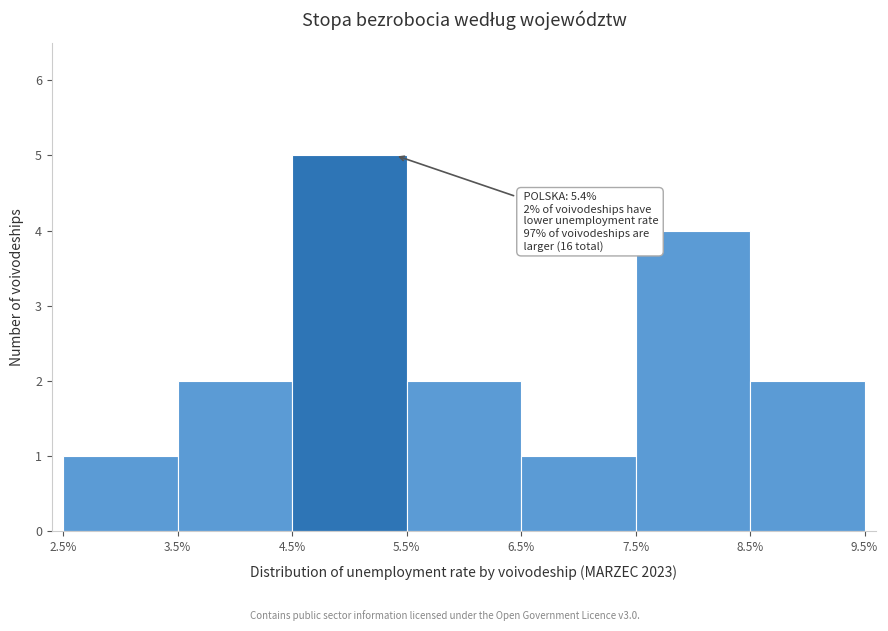

Which range on the x-axis has the tallest bar?

4.5% to 5.5%